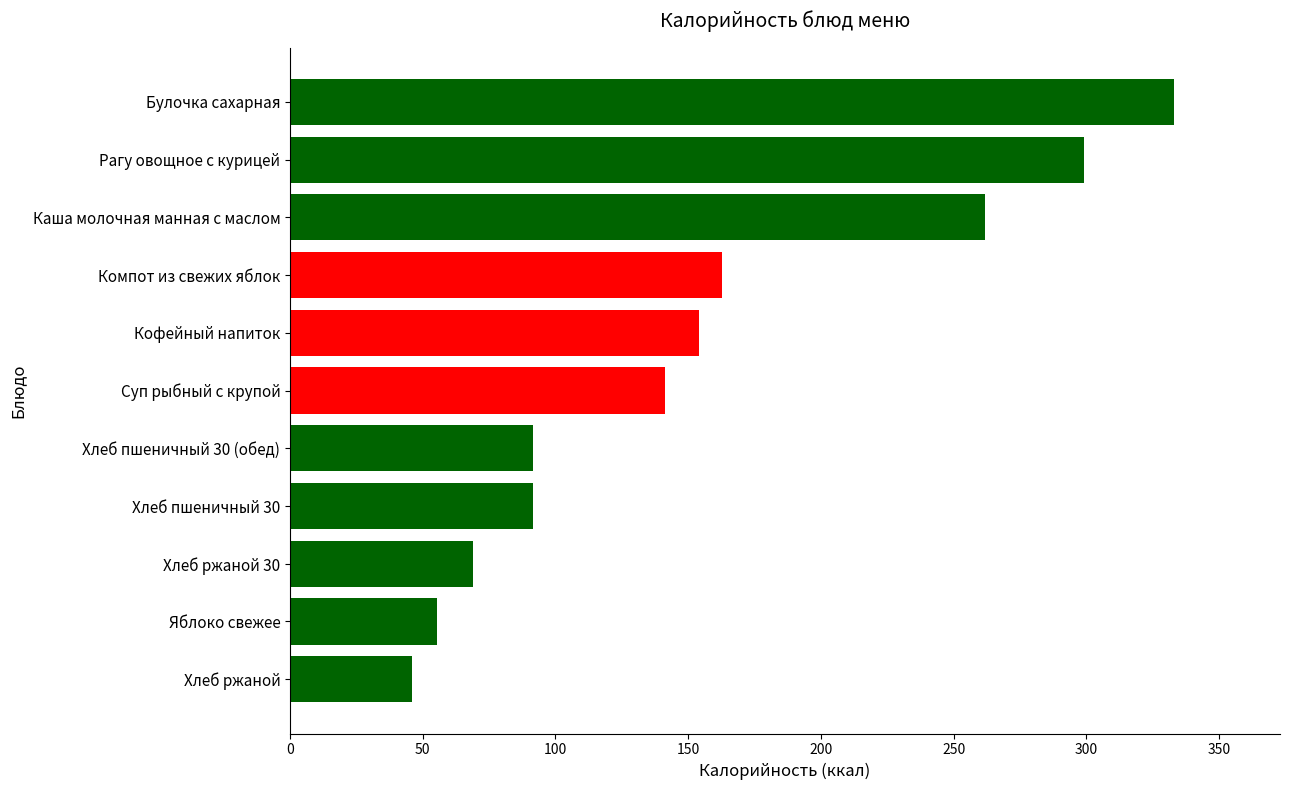

What is the change in value from Яблоко свежее to Булочка сахарная?

+277.8